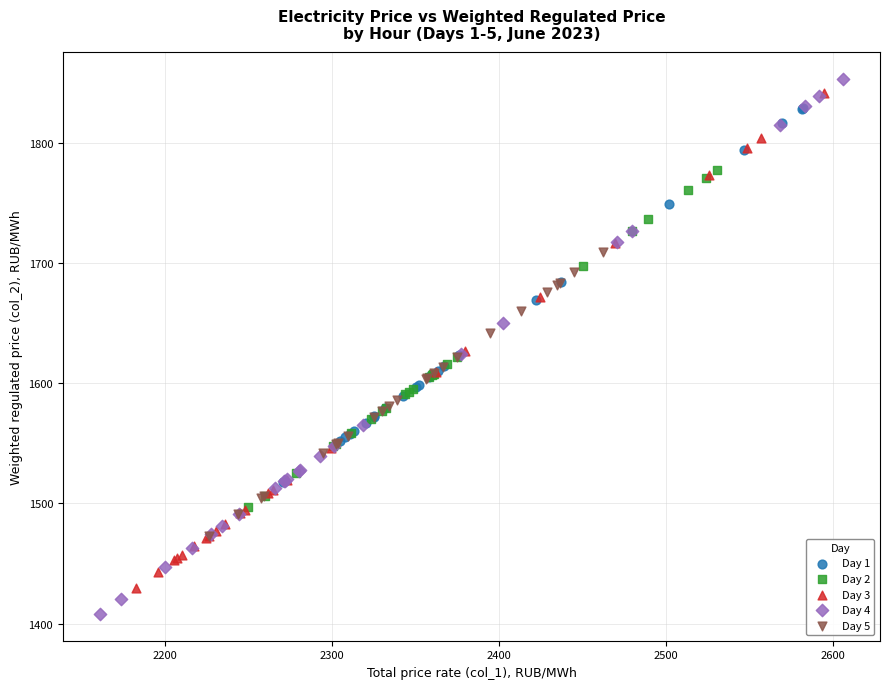

Which series contains the highest Y value?

Day 4